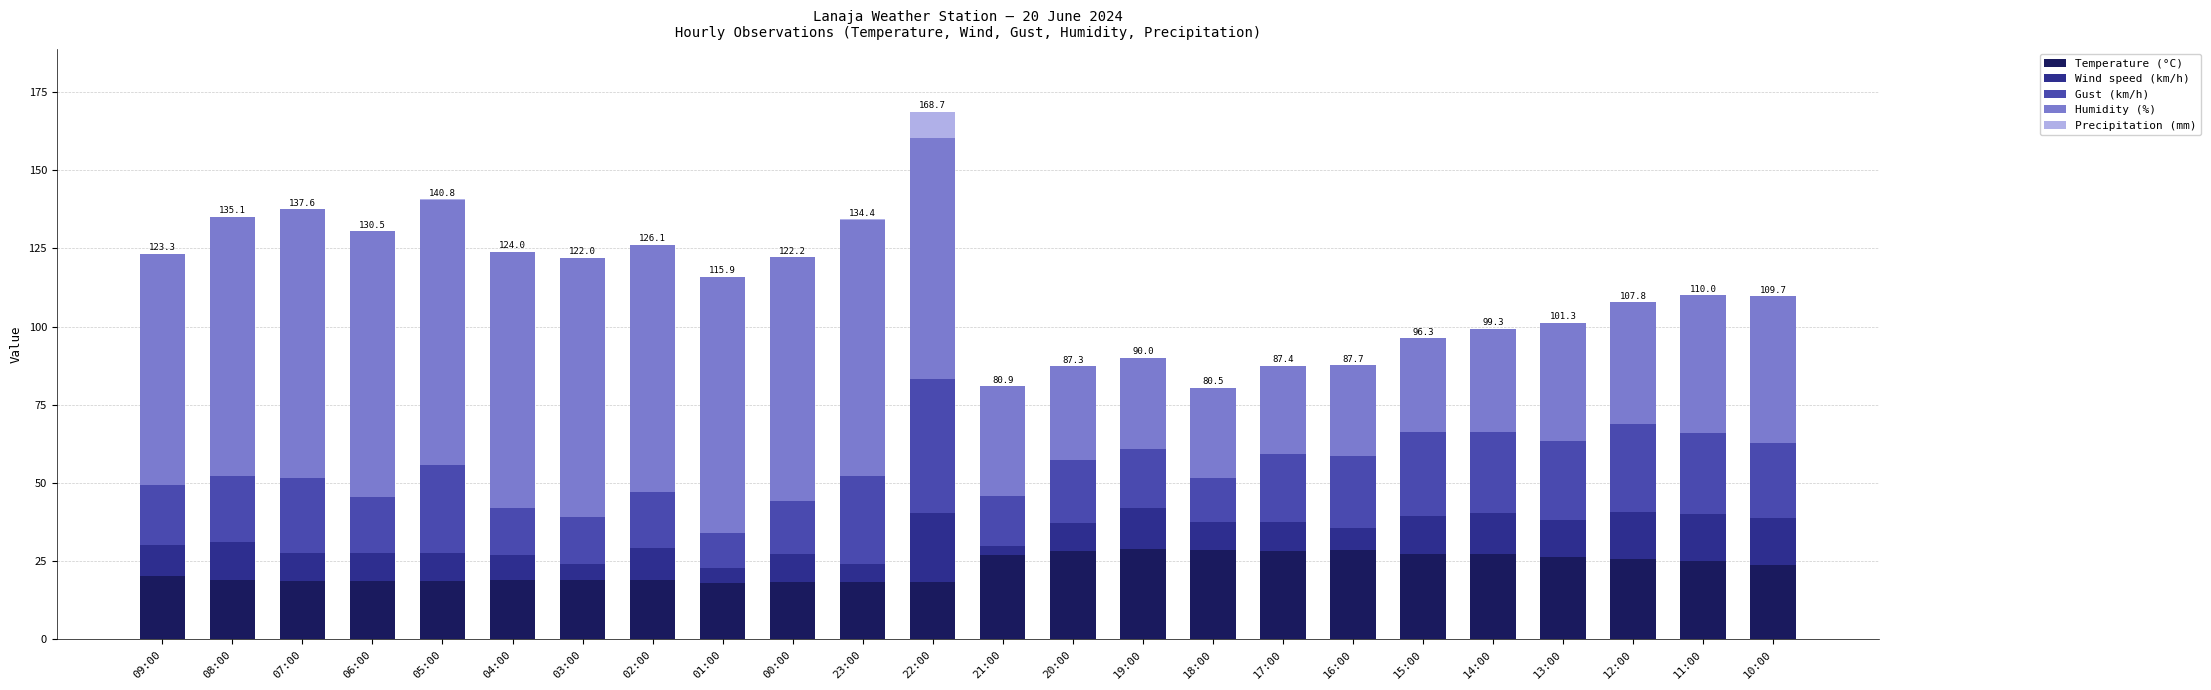

What are all the series names shown in the legend?

Temperature (°C), Wind speed (km/h), Gust (km/h), Humidity (%), Precipitation (mm)